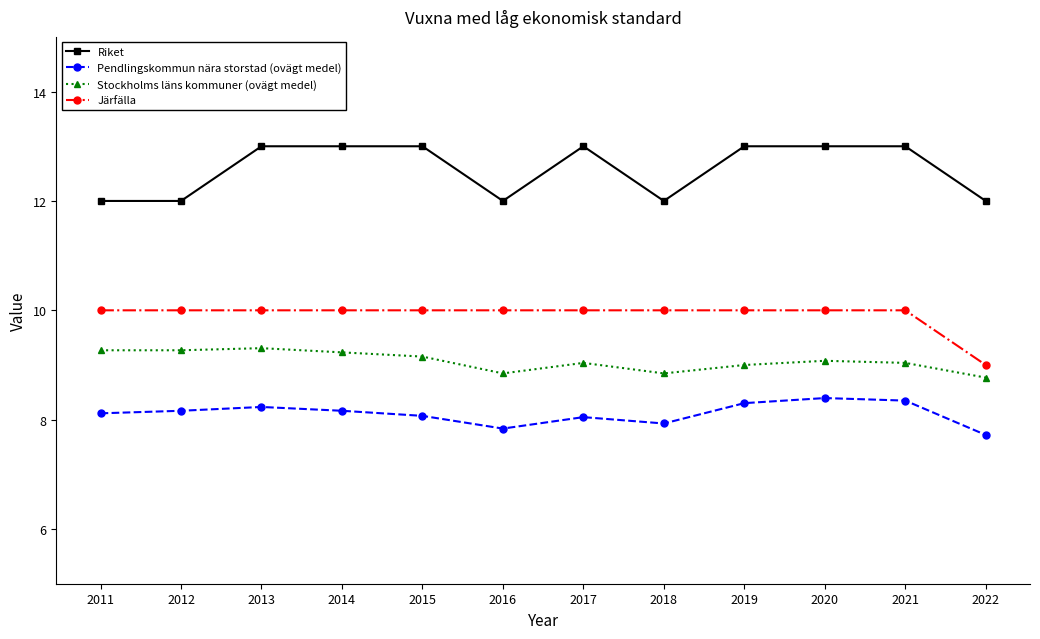

What is the total value across all series at 2021?

40.4